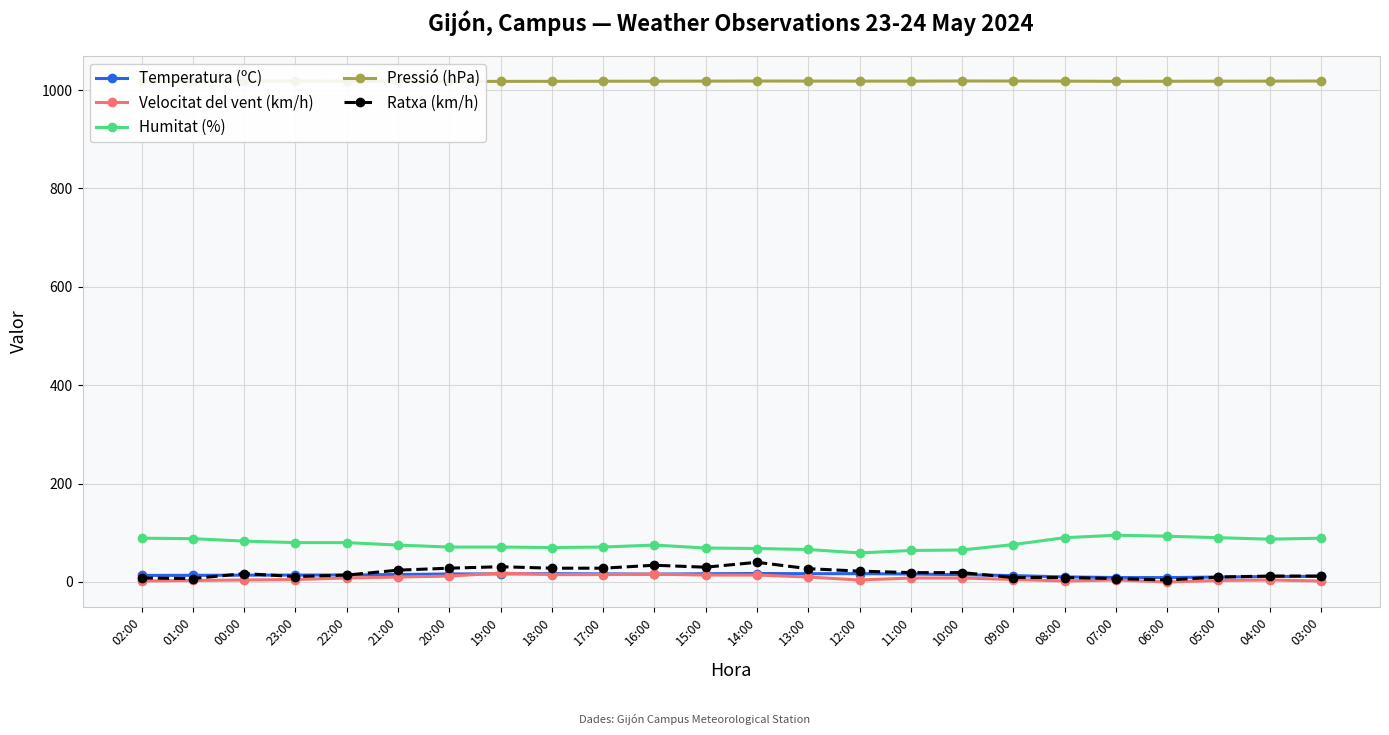

True or false: Humitat (%) has more than 2 points higher than both neighbors.

False